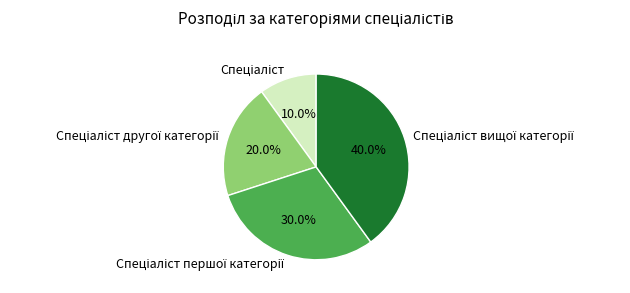

Is there a majority slice in this chart?

No